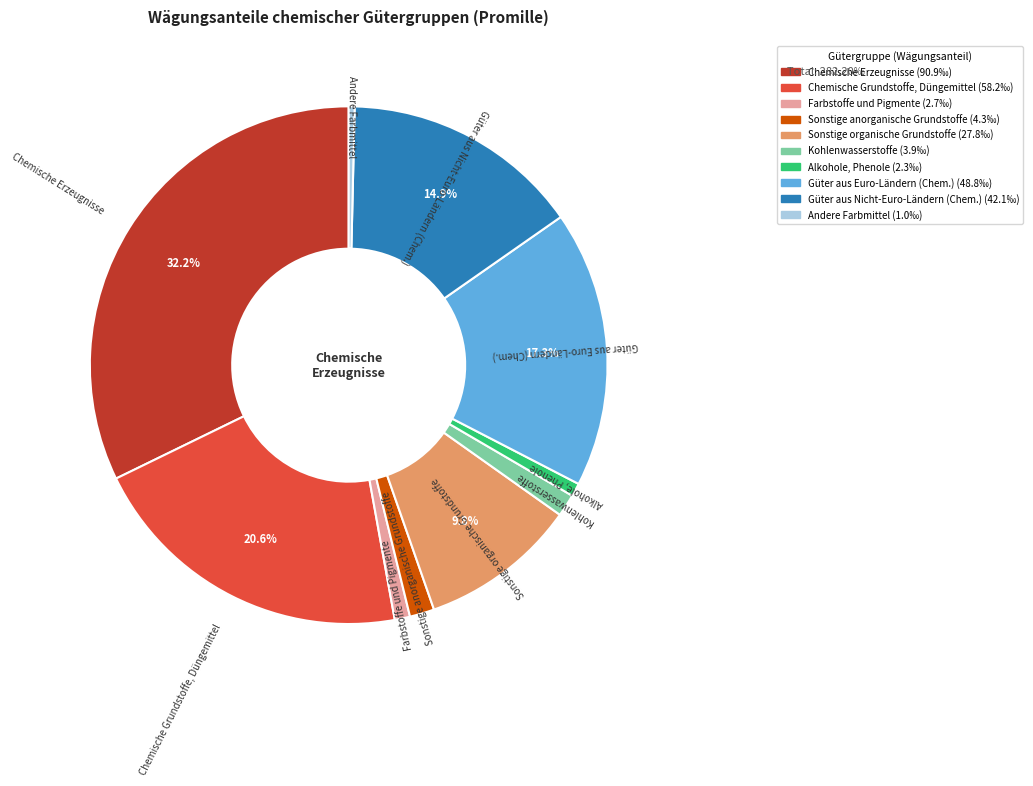

Which category has the biggest portion of the pie?

Chemische Erzeugnisse